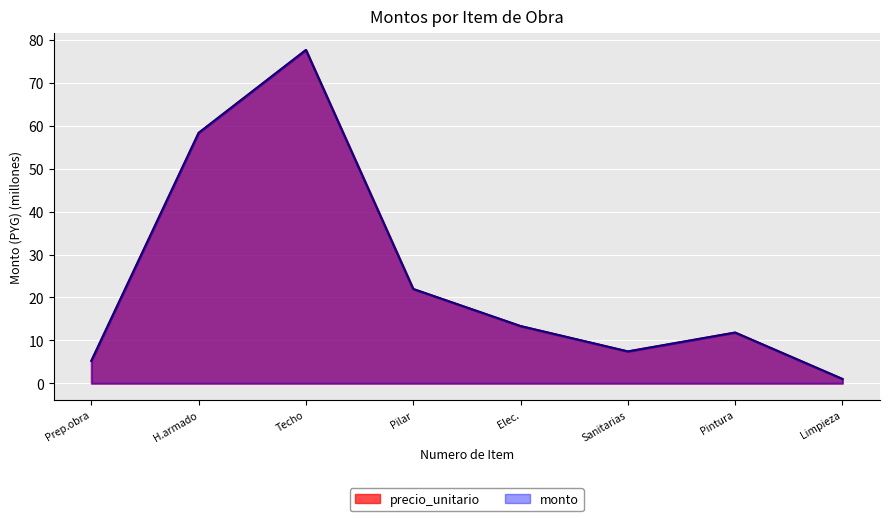

Rank the series by their maximum value, from lowest to highest.

precio_unitario, monto